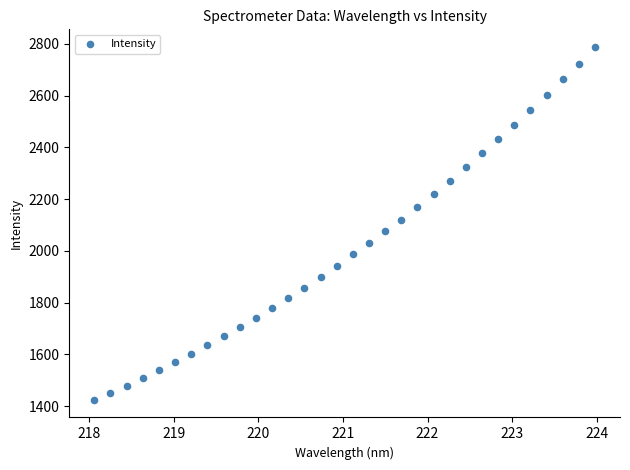

What is the range of X values (max minus min)?

5.9